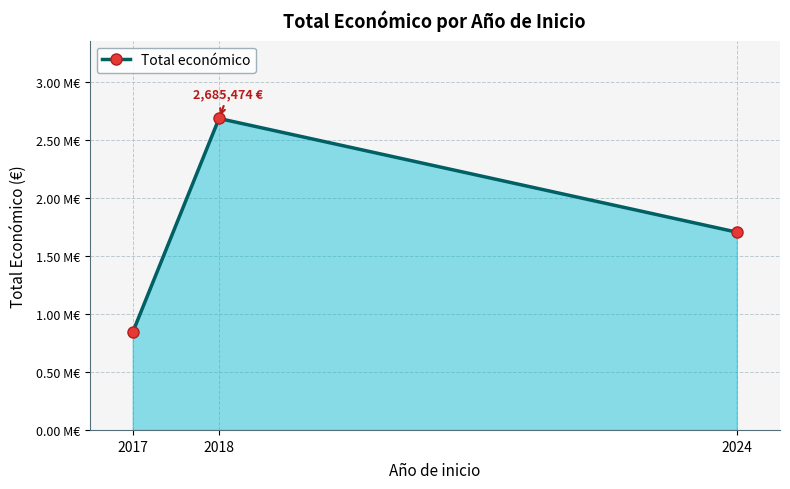

List the labels in order of value, largest first.

2018, 2024, 2017